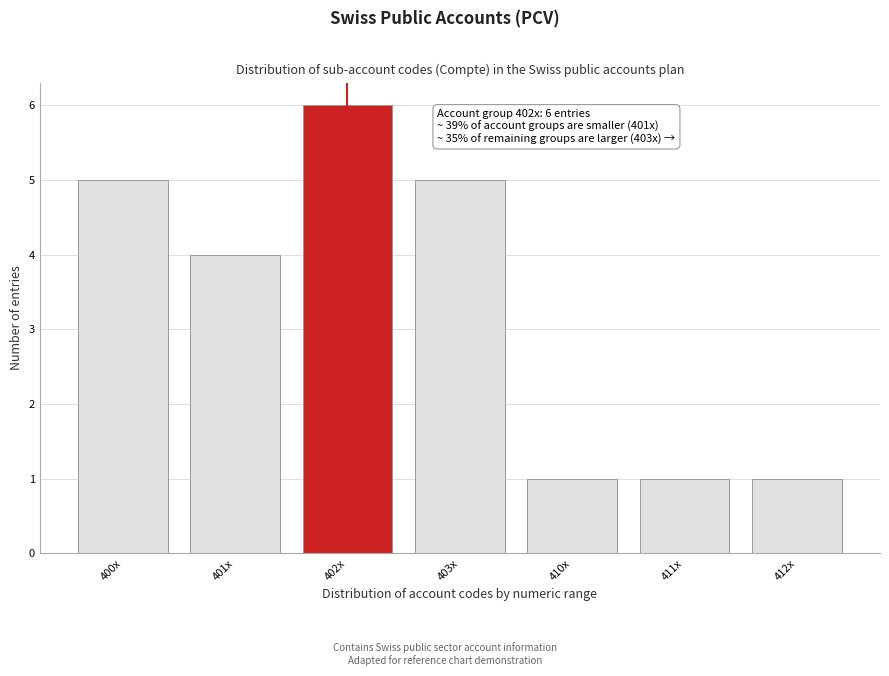

Reading left to right, transcribe all the data shown in this chart.

5	4	6	5	1	1	1